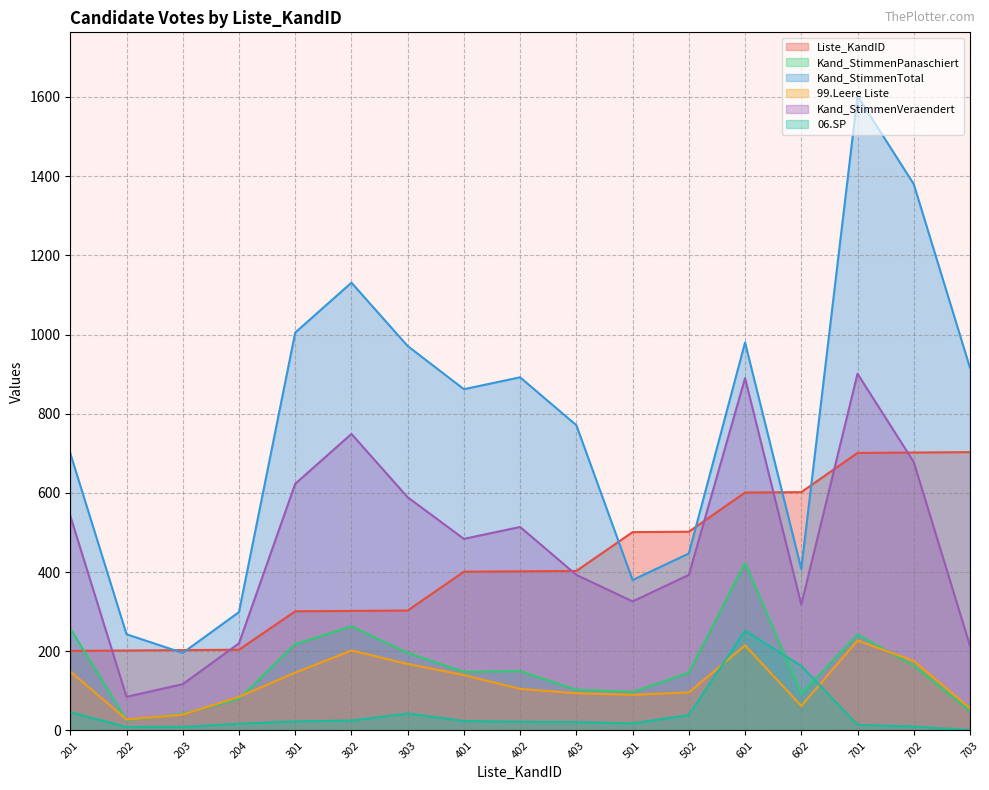

What is the total value across all series at 402?

2085